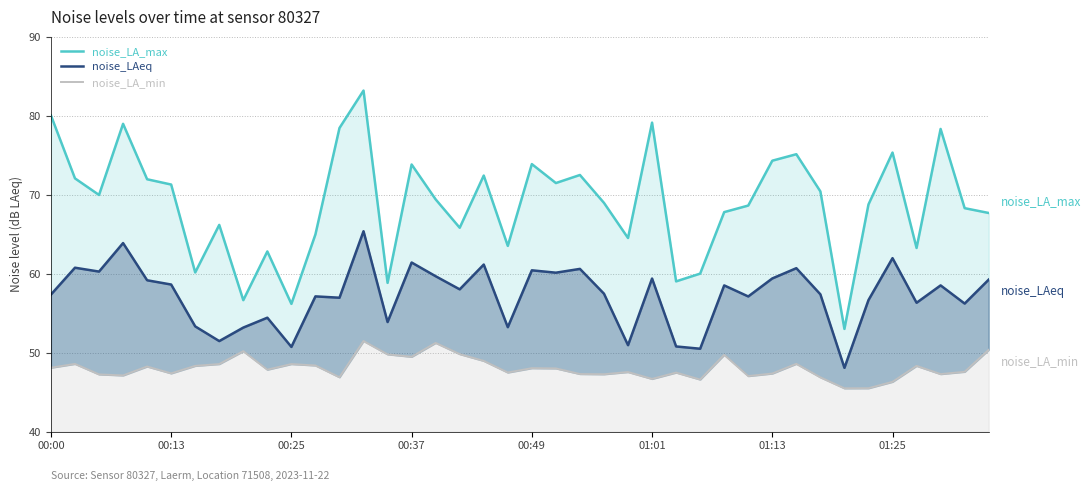

Which series has the widest spread of values?

noise_LA_max